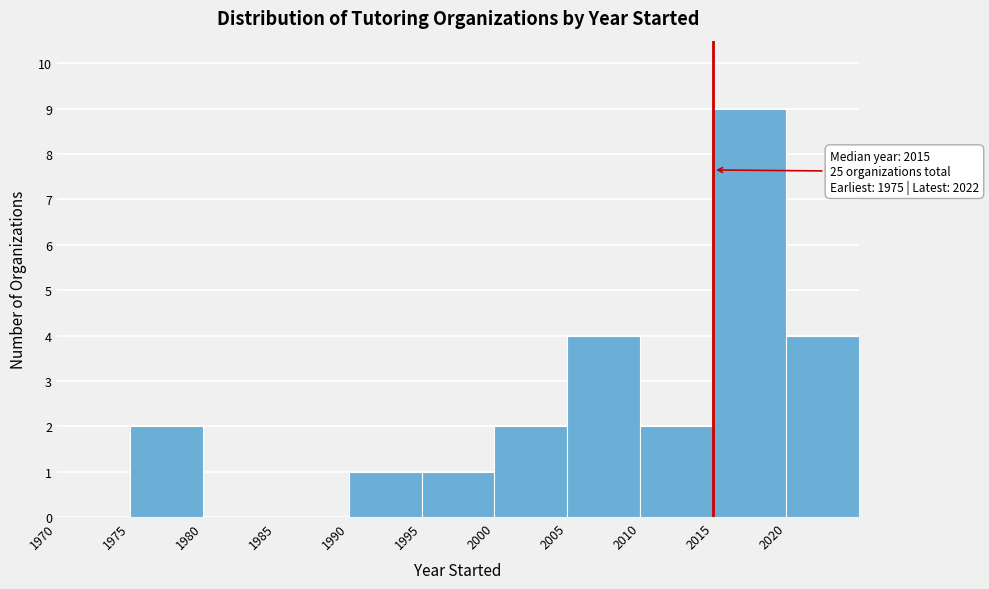

Over which range of the x-axis is the bar tallest?

2015 to 2020